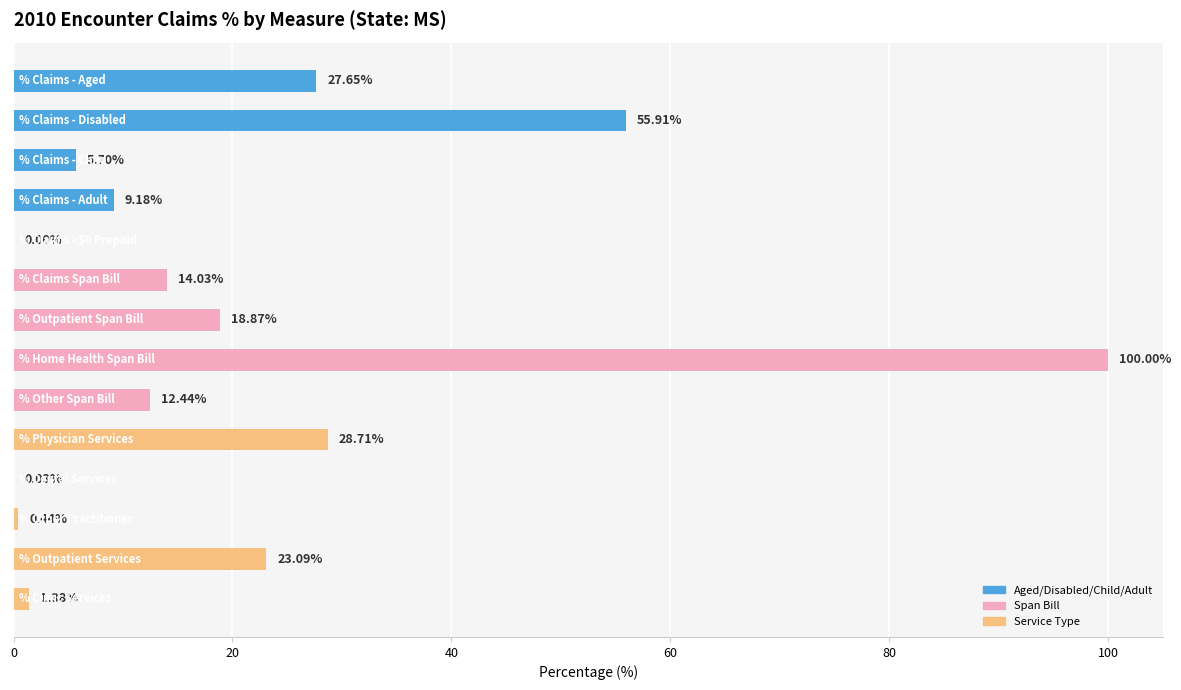

Are the bars horizontal?

Yes